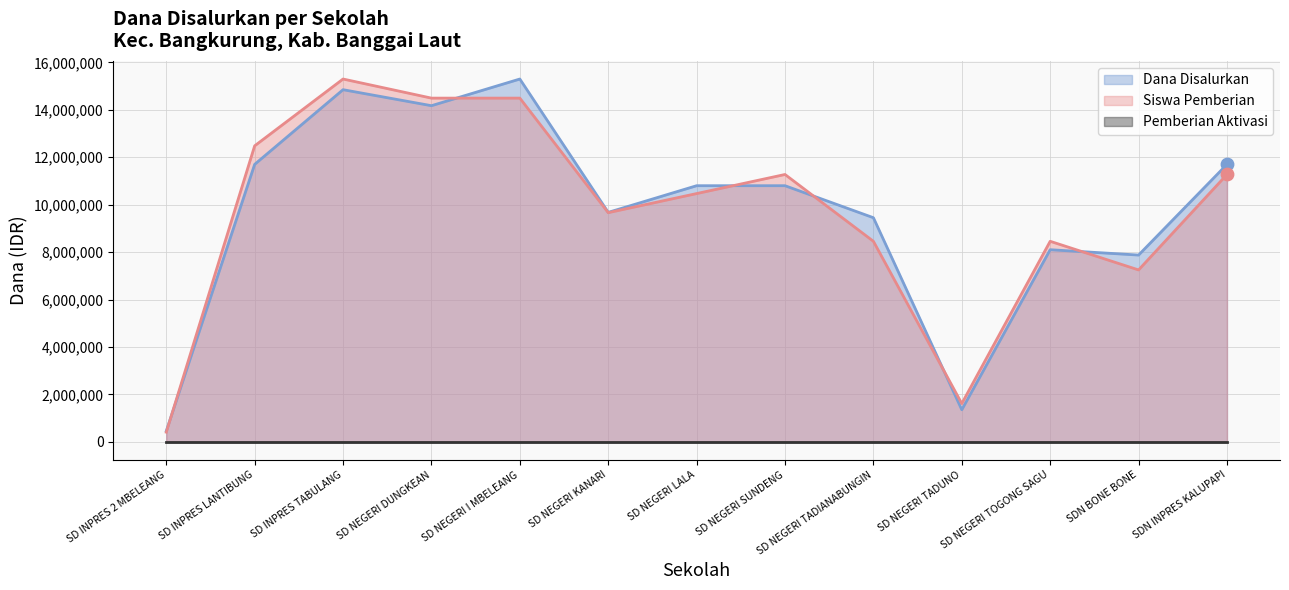

Is the value of Siswa Pemberian at SDN BONE BONE greater than the value of Dana Disalurkan at SD NEGERI TADUNO?

Yes